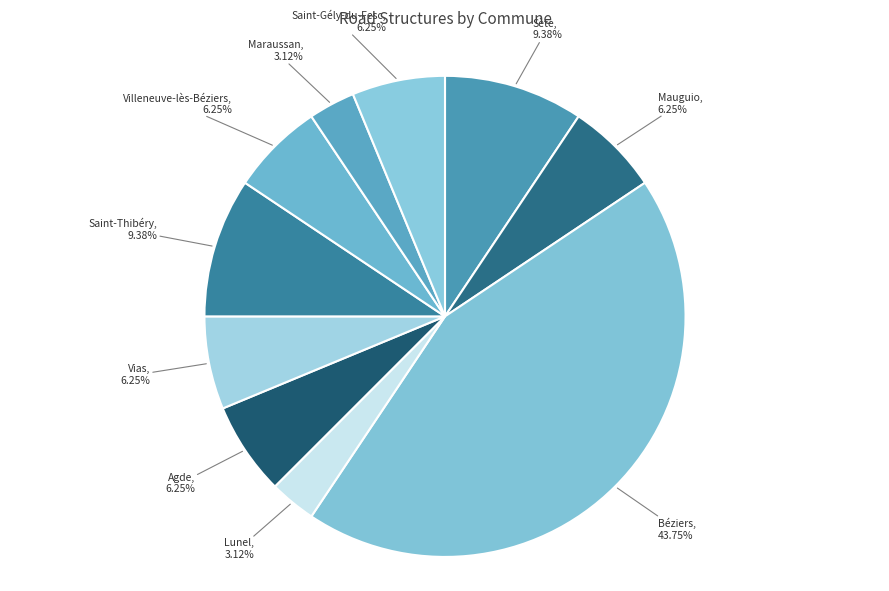

Which category has the biggest portion of the pie?

Béziers